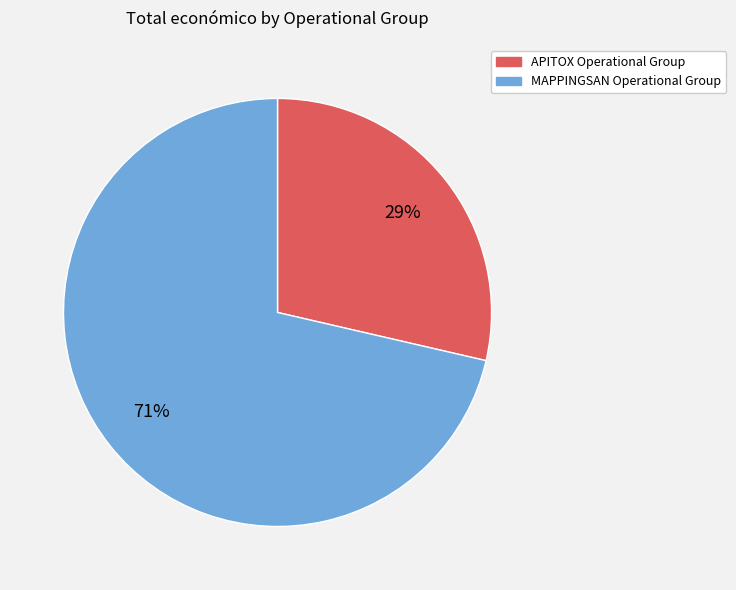

How many segments does this pie chart have?

2